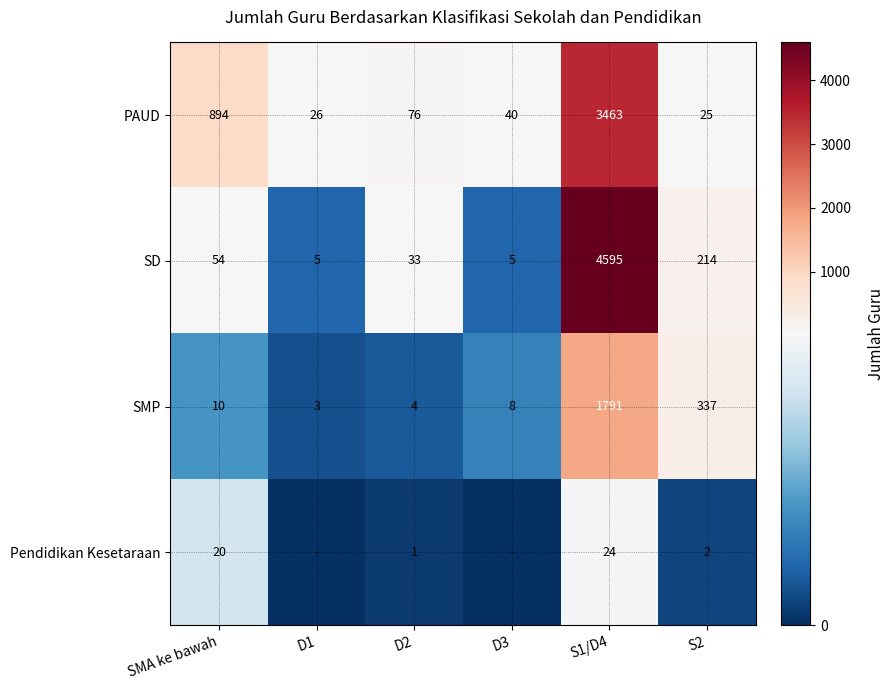

The value of SD at D2 is 48. True or false?

False